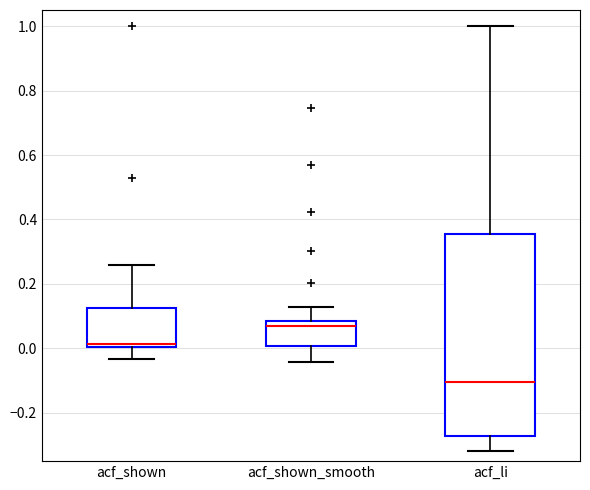

Reading left to right, read every box against the y-axis: the position of its median line, the range the box covers, and the ends of its whiskers. The values are not printed on the chart, so give them approximately, as read against the axis.

acf_shown: median 0.02, box 0.00 to 0.12, whiskers -0.04 to 0.26
acf_shown_smooth: median 0.06, box 0.00 to 0.08, whiskers -0.04 to 0.12
acf_li: median -0.10, box -0.28 to 0.36, whiskers -0.32 to 1.00